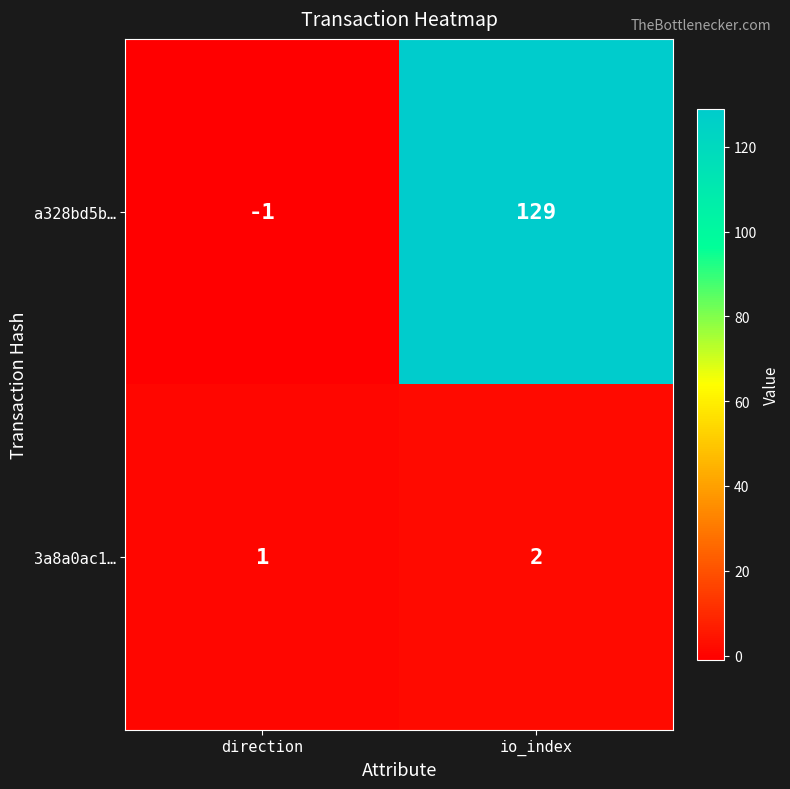

At which label is a328bd5b… closest to 64?

direction